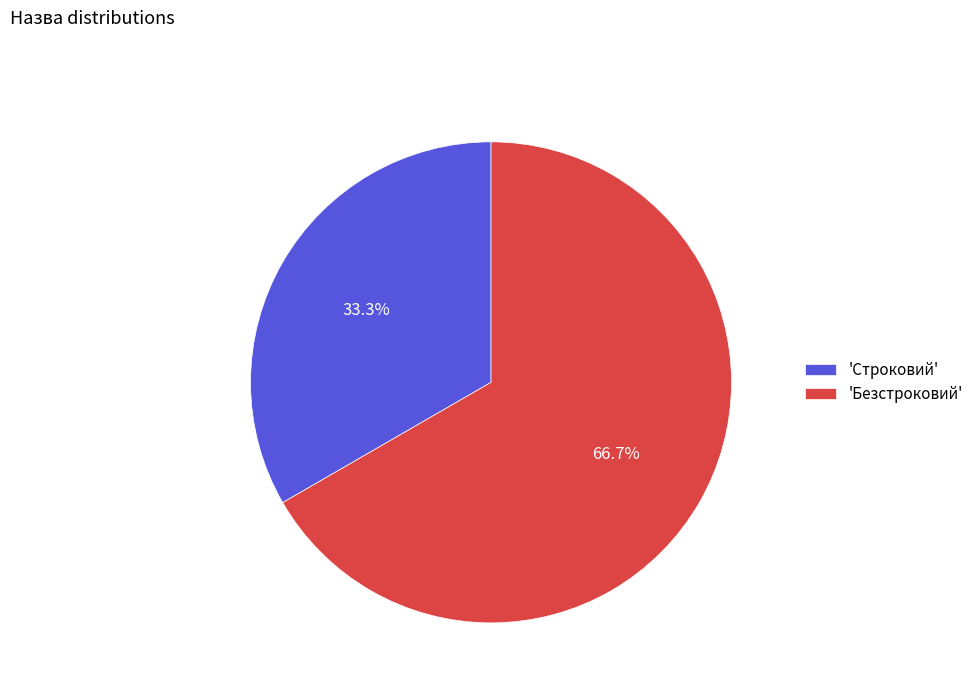

Between 'Строковий' and 'Безстроковий', which is larger?

'Безстроковий'